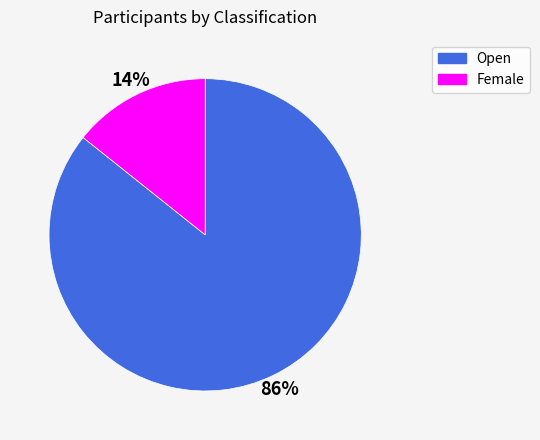

Approximately how many times larger is the value at Female compared to Open?

0.2